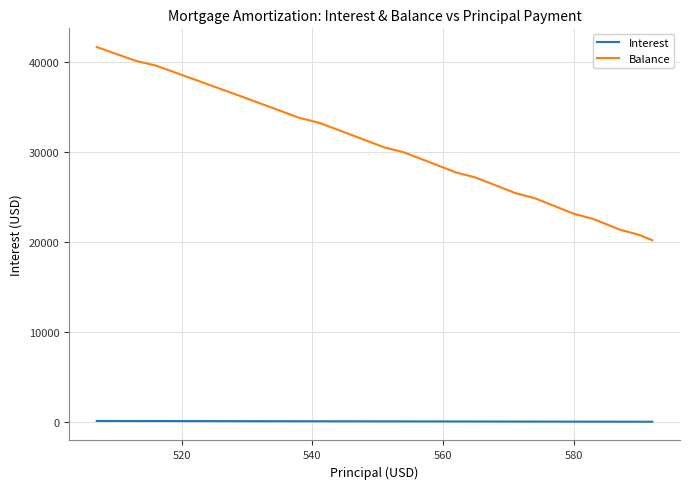

Which series has the largest range (max minus min)?

Balance